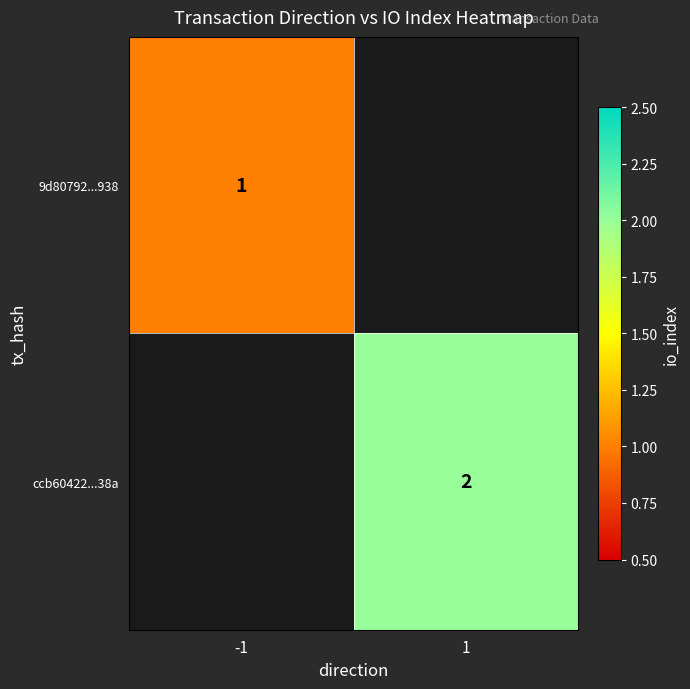

The ccb60422...38a series shows 3 at 1. True or false?

False